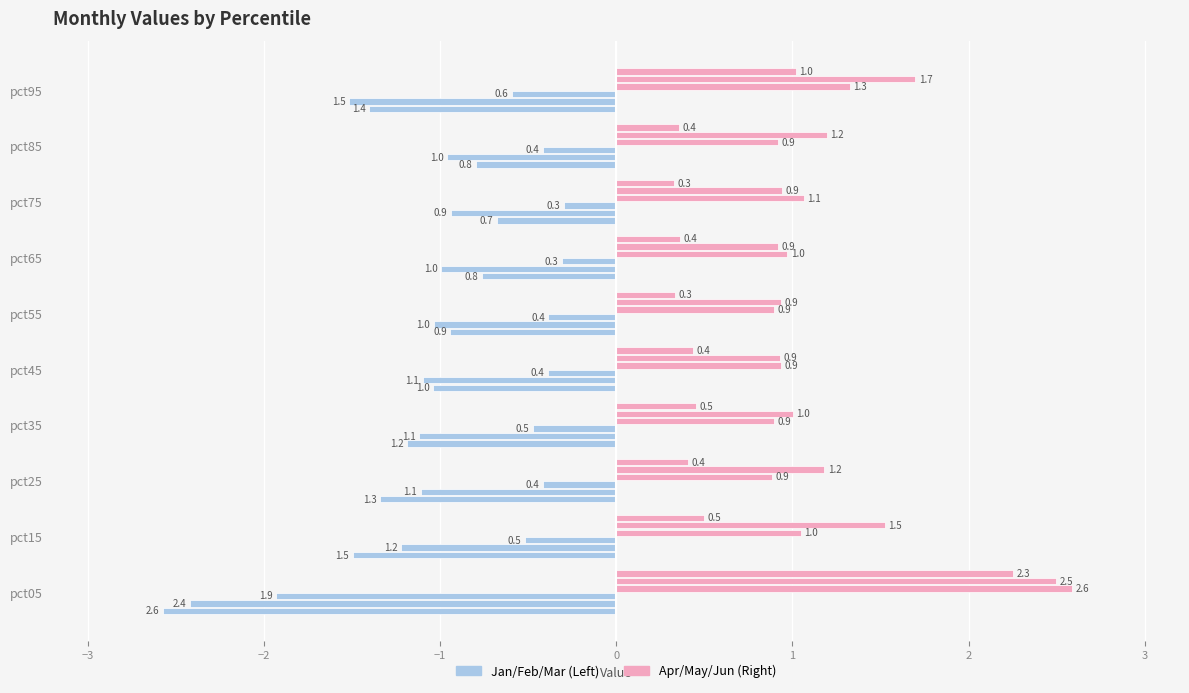

How many data points does each series have?

10